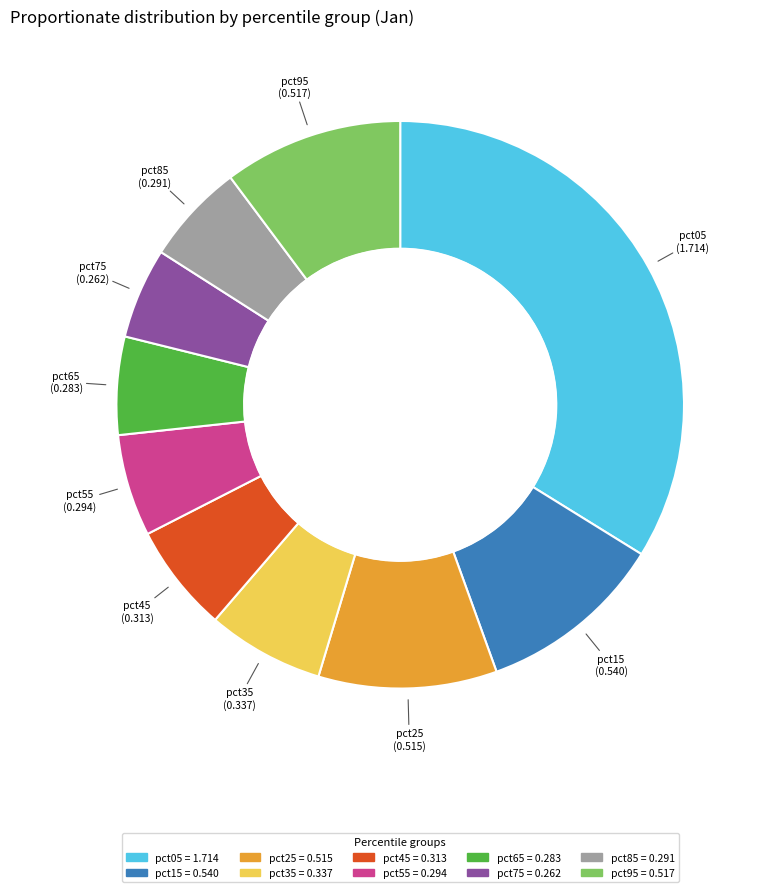

Is there a majority slice in this chart?

No